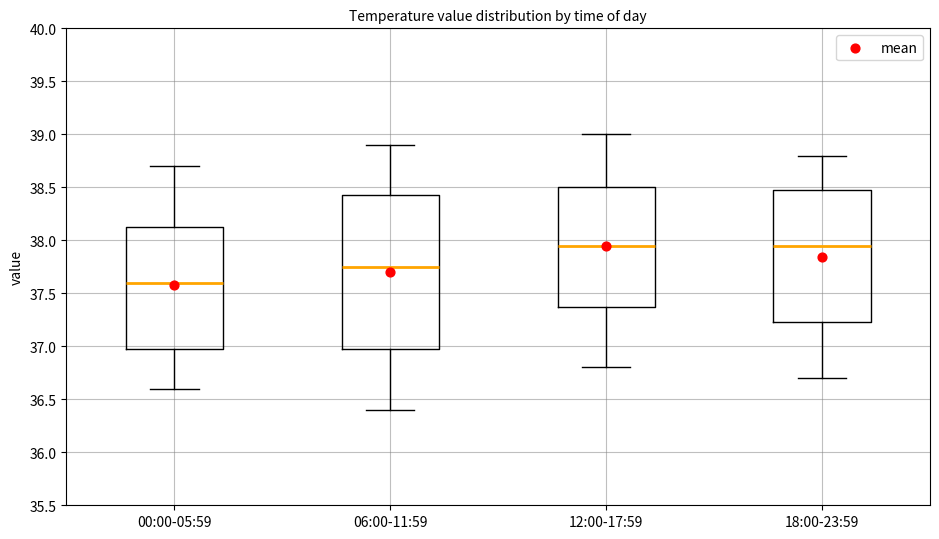

Reading left to right, read every box against the y-axis: the position of its median line, the range the box covers, and the ends of its whiskers. The values are not printed on the chart, so give them approximately, as read against the axis.

00:00-05:59: median 37.60, box 37.00 to 38.15, whiskers 36.60 to 38.70
06:00-11:59: median 37.75, box 37.00 to 38.45, whiskers 36.40 to 38.90
12:00-17:59: median 37.95, box 37.40 to 38.50, whiskers 36.80 to 39.00
18:00-23:59: median 37.95, box 37.25 to 38.50, whiskers 36.70 to 38.80